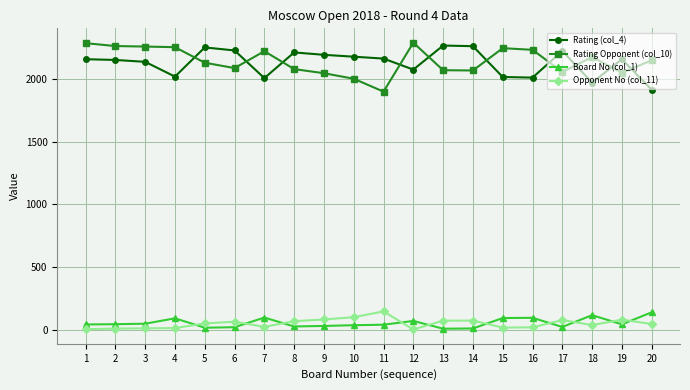

True or false: Rating Opponent (col_10) and Board No (col_1) cross at least once.

False